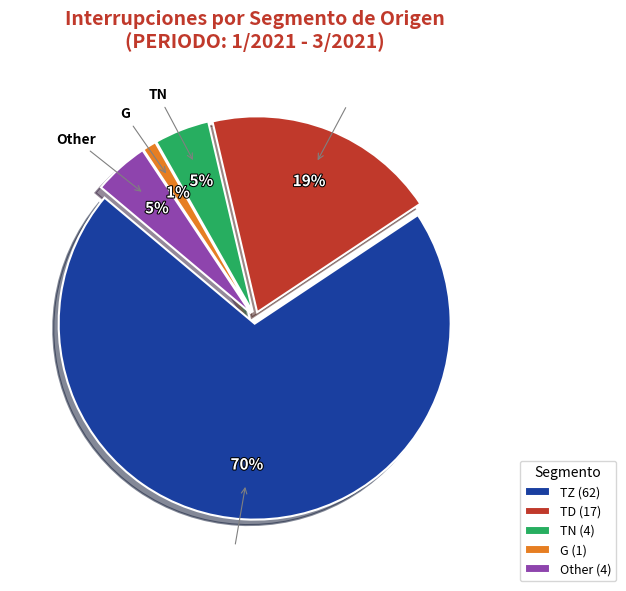

Does any single category account for the majority?

Yes